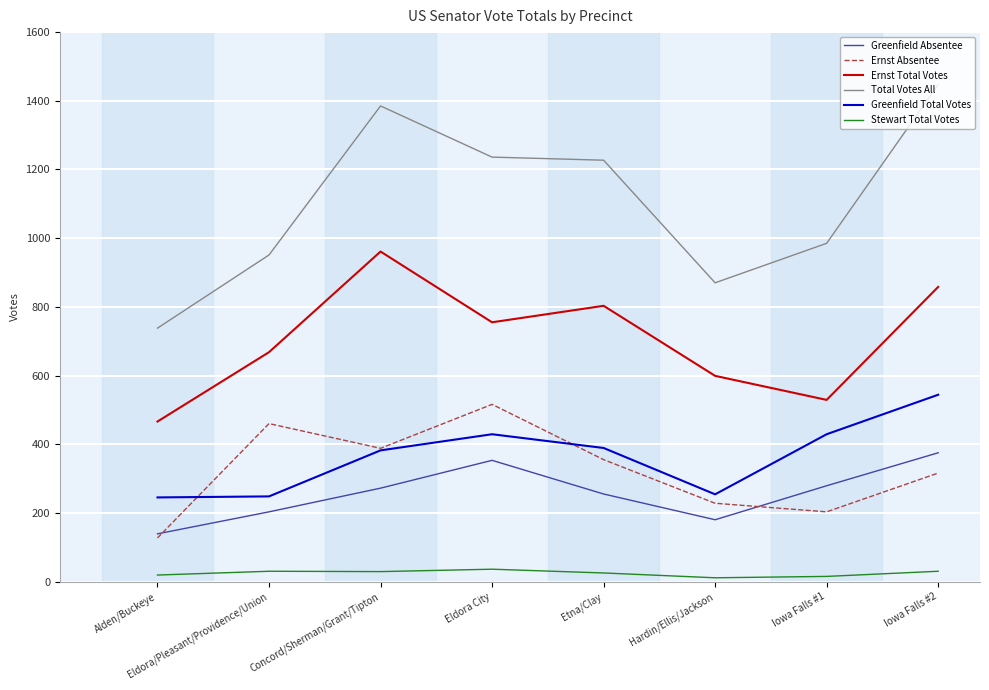

Where is Ernst Absentee nearest to the value 321?

Iowa Falls #2